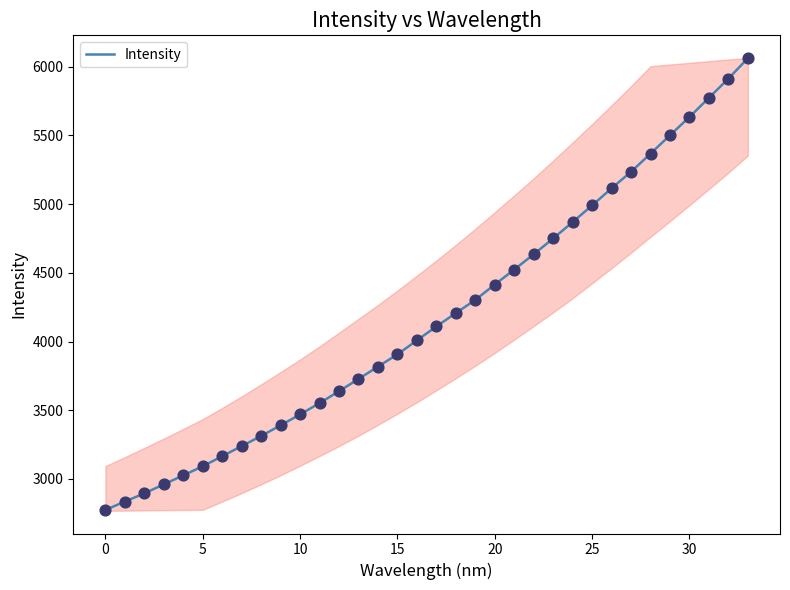

What is the minimum value for Intensity?

2774.1